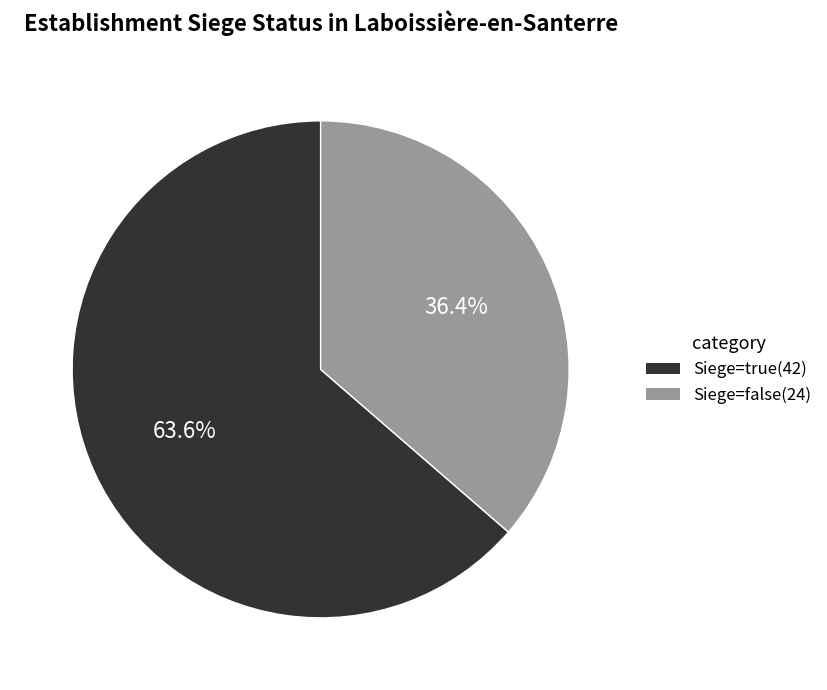

How many segments does this pie chart have?

2